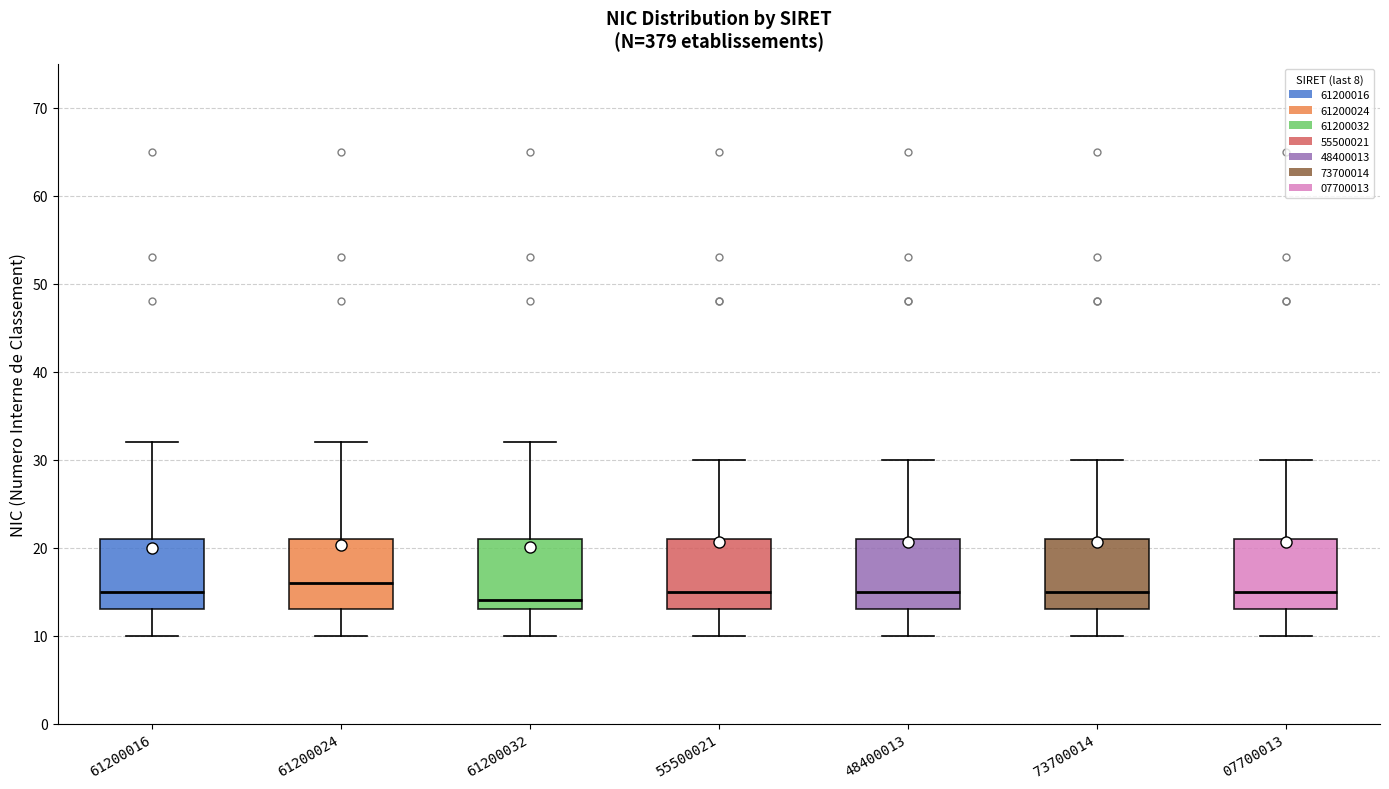

Which box's median line is the highest?

61200024